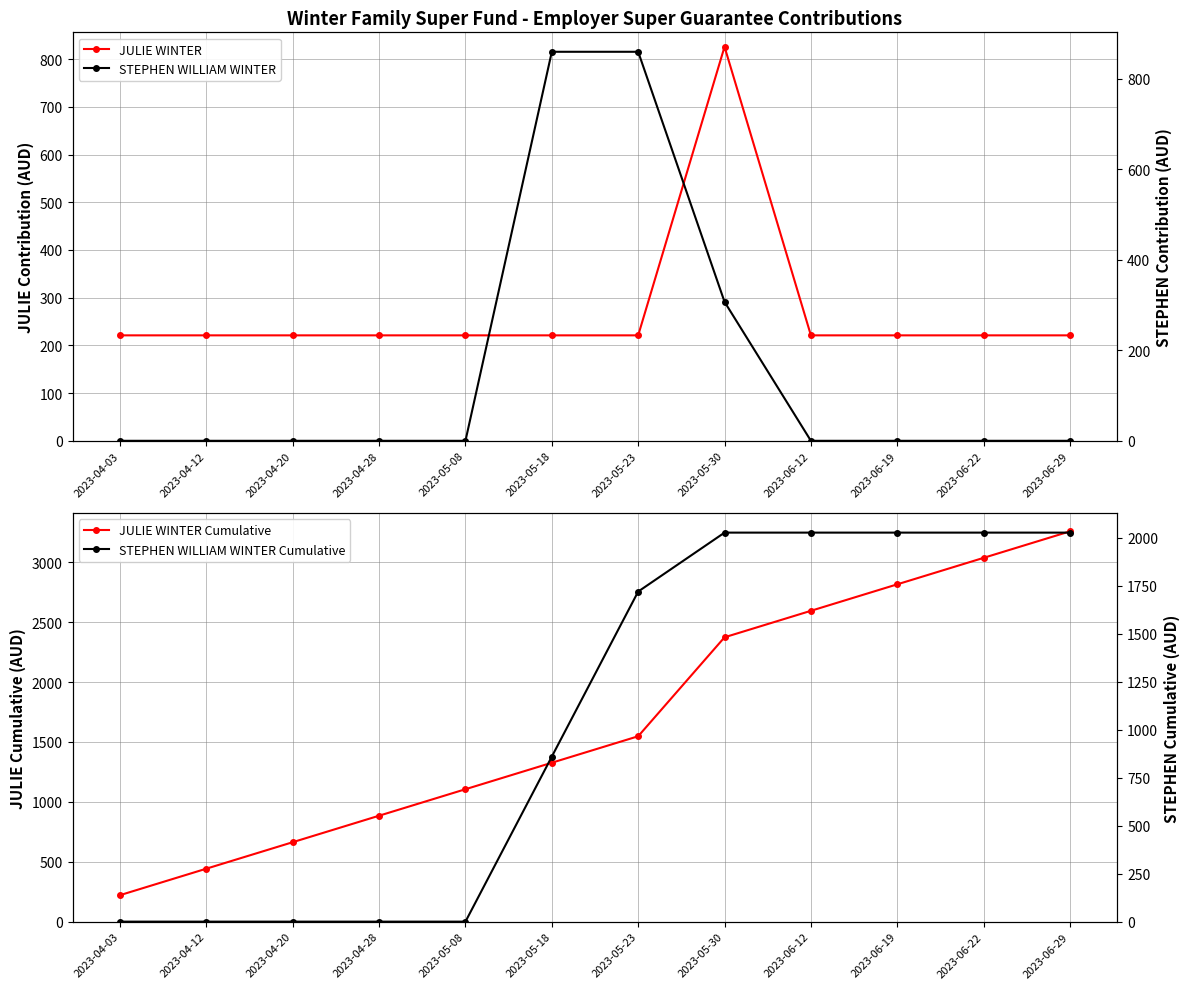

What is the label of the 10th point from the right?

2023-04-20